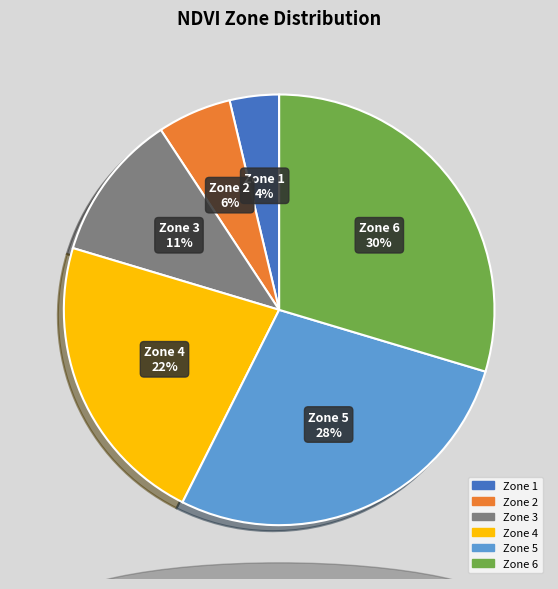

Is there a majority slice in this chart?

No